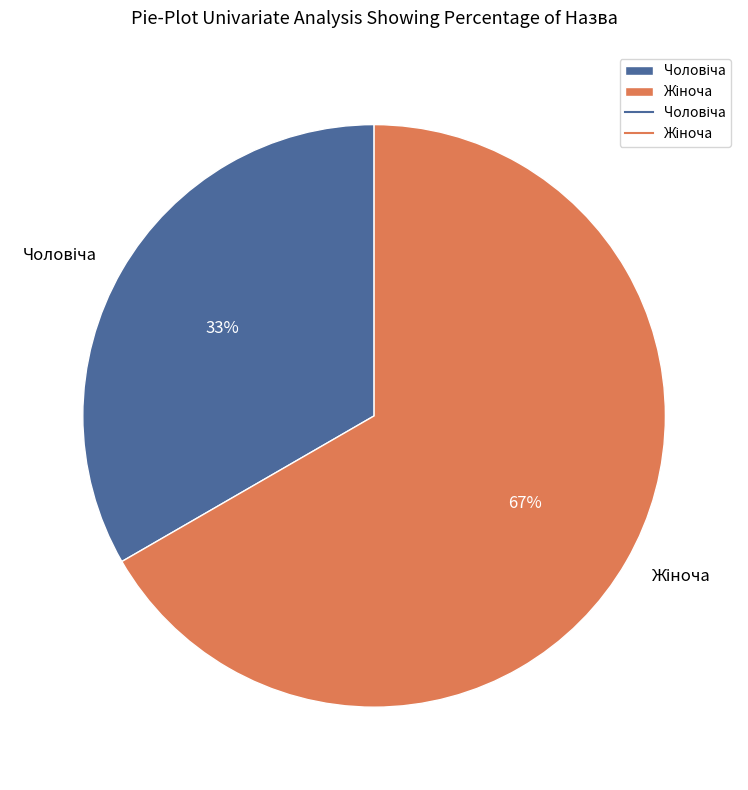

Is there any slice that represents more than half of the pie?

Yes